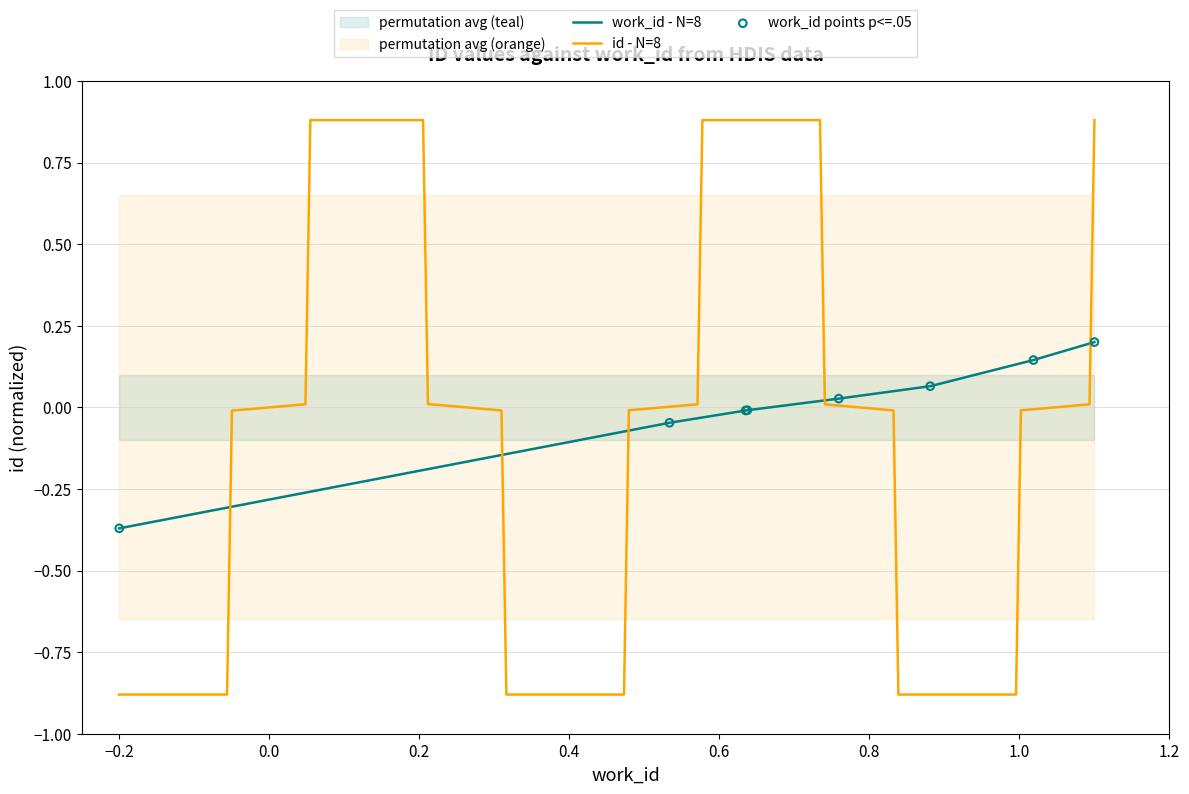

Is the value of work_id at 6028 greater than the value of id at 6028?

No